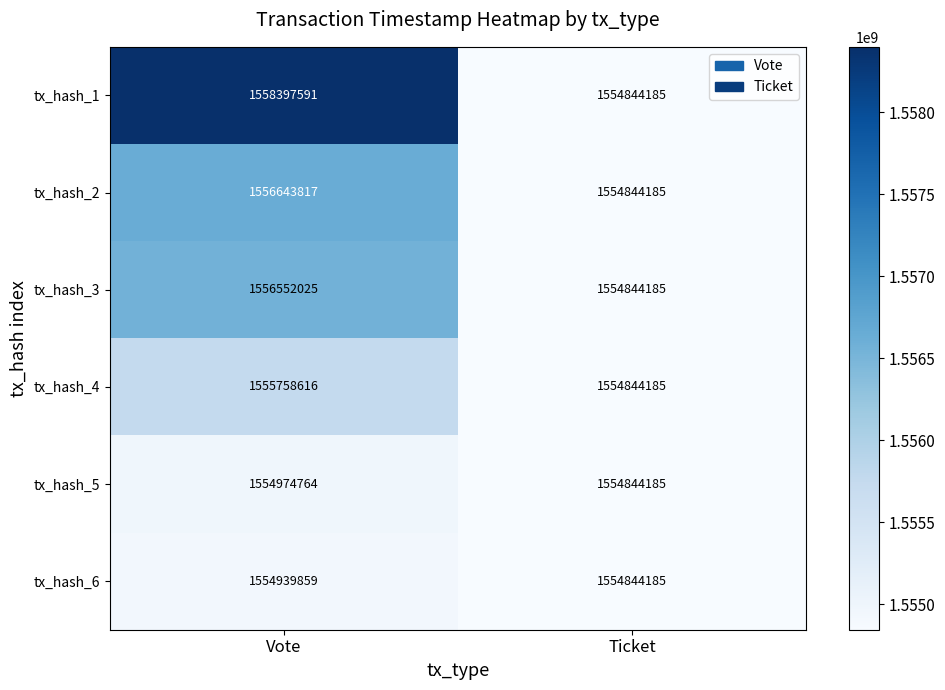

List the labels in order of tx_hash_5 value, smallest first.

Ticket, Vote